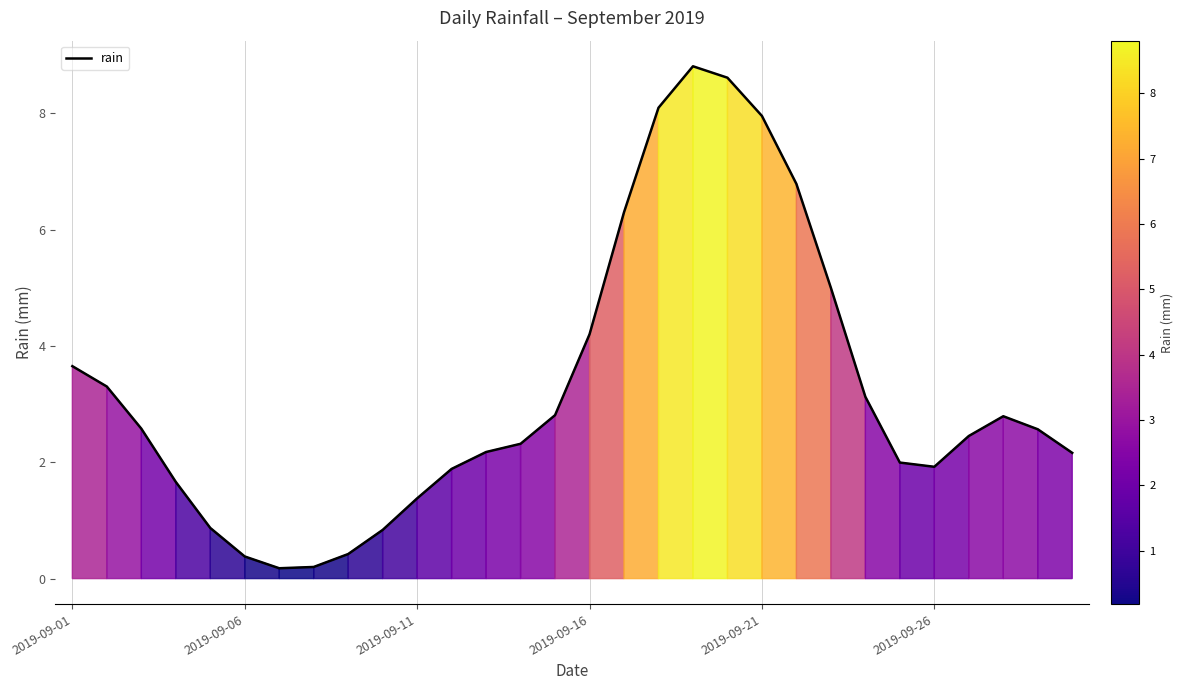

What is the difference between the maximum and minimum values?

8.6